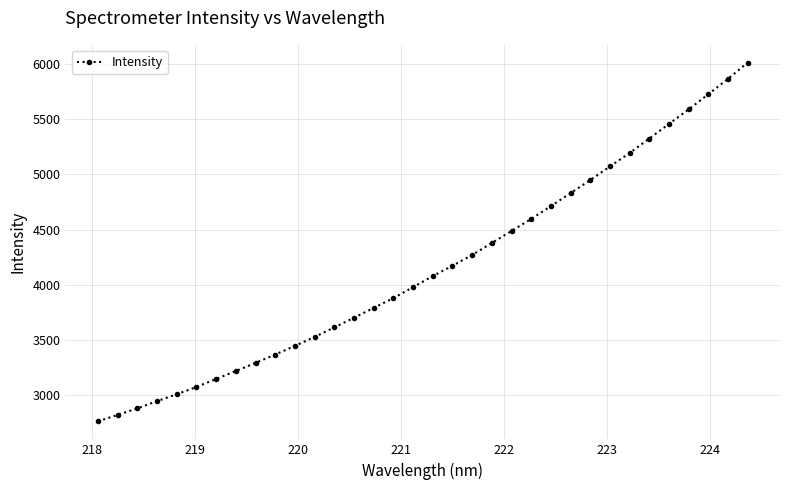

How many categories are shown in the chart?

34